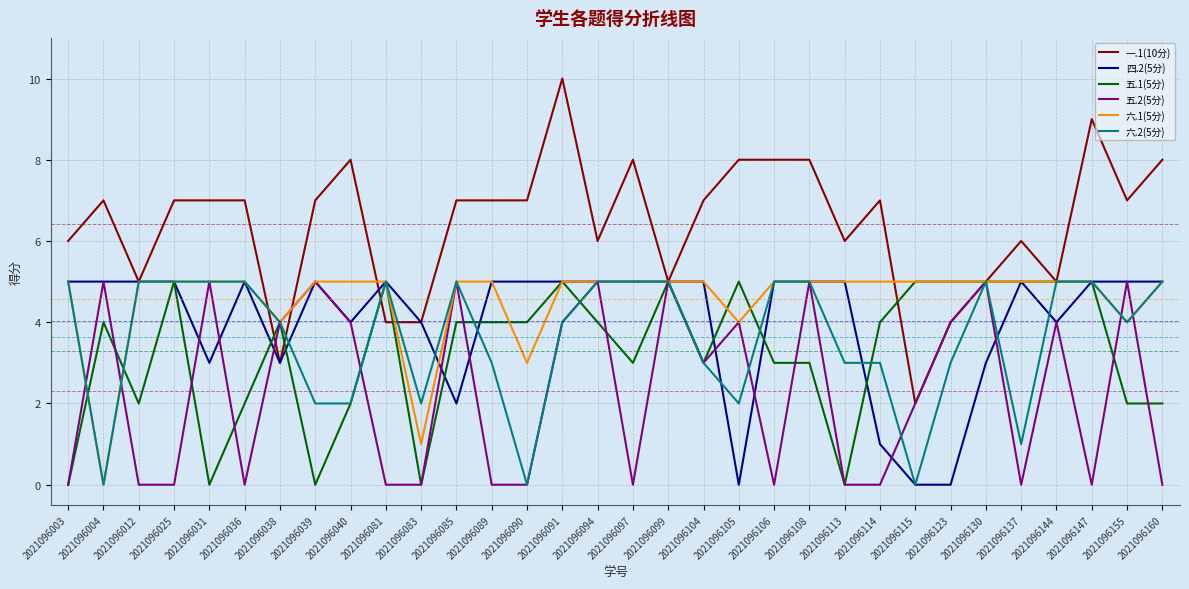

Which label corresponds to the largest value in the chart?

2021096091